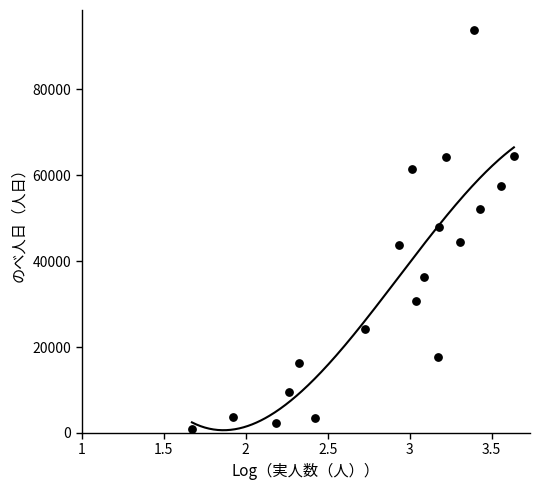

What is the range of Y values (max minus min)?

92972